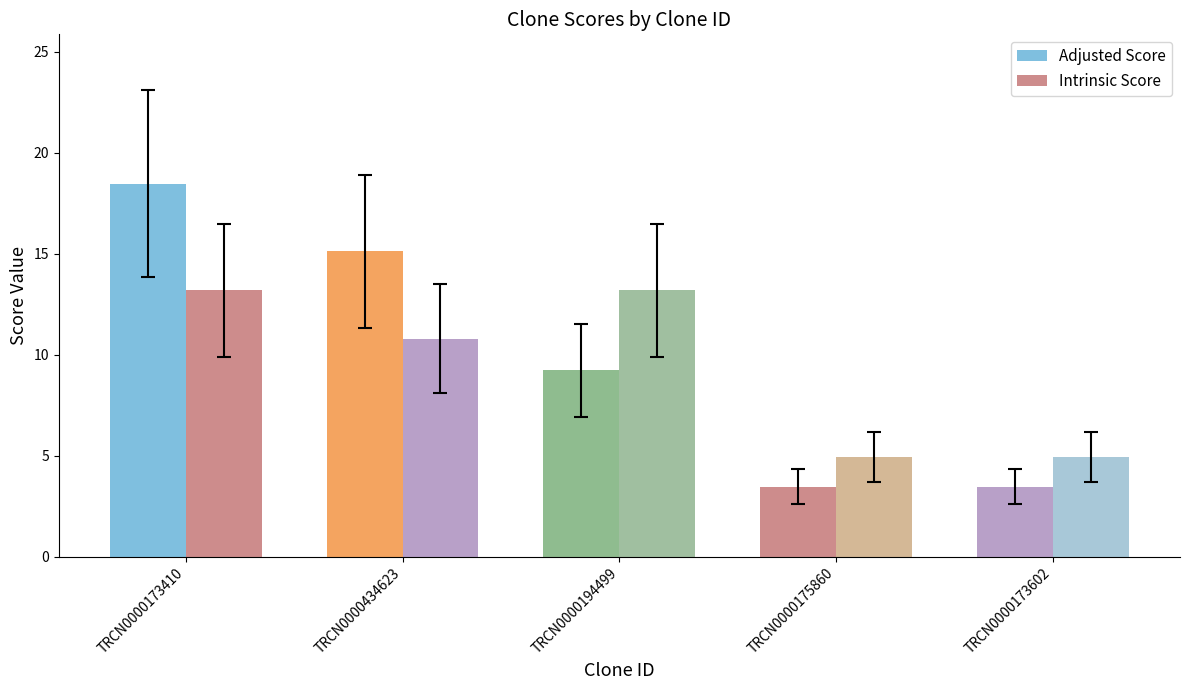

How many values in the Adjusted Score series are below 9?

2